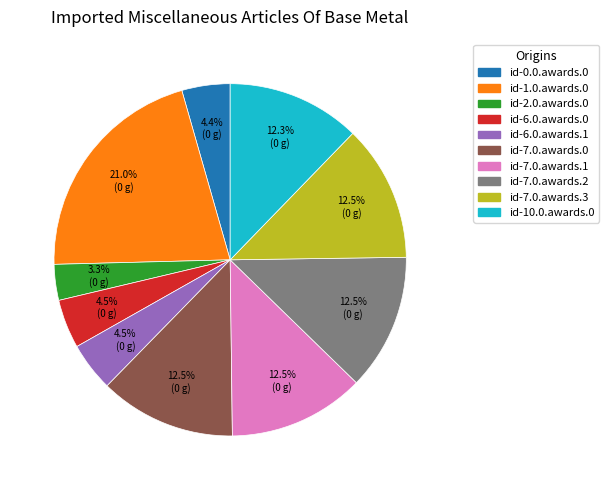

Is there a majority slice in this chart?

No